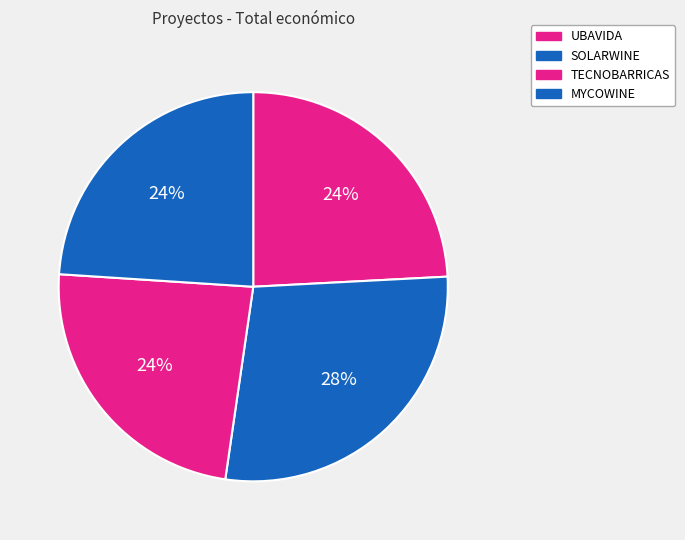

How many segments does this pie chart have?

4